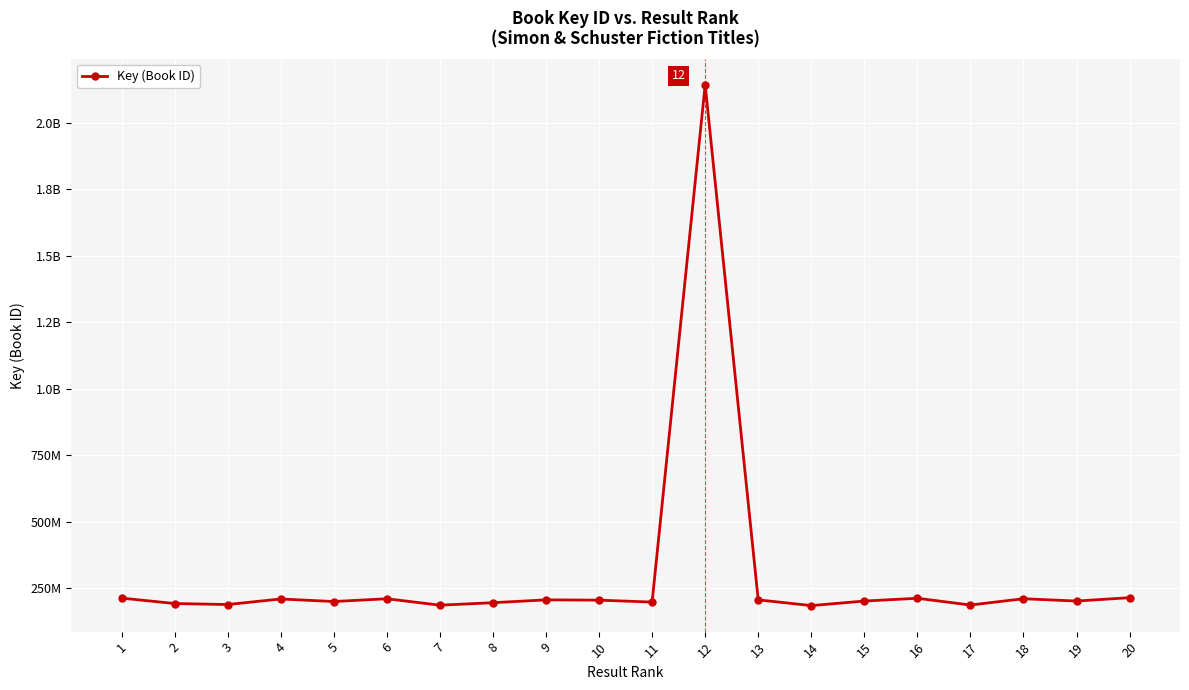

True or false: the data shows 187093555 at 17.

True